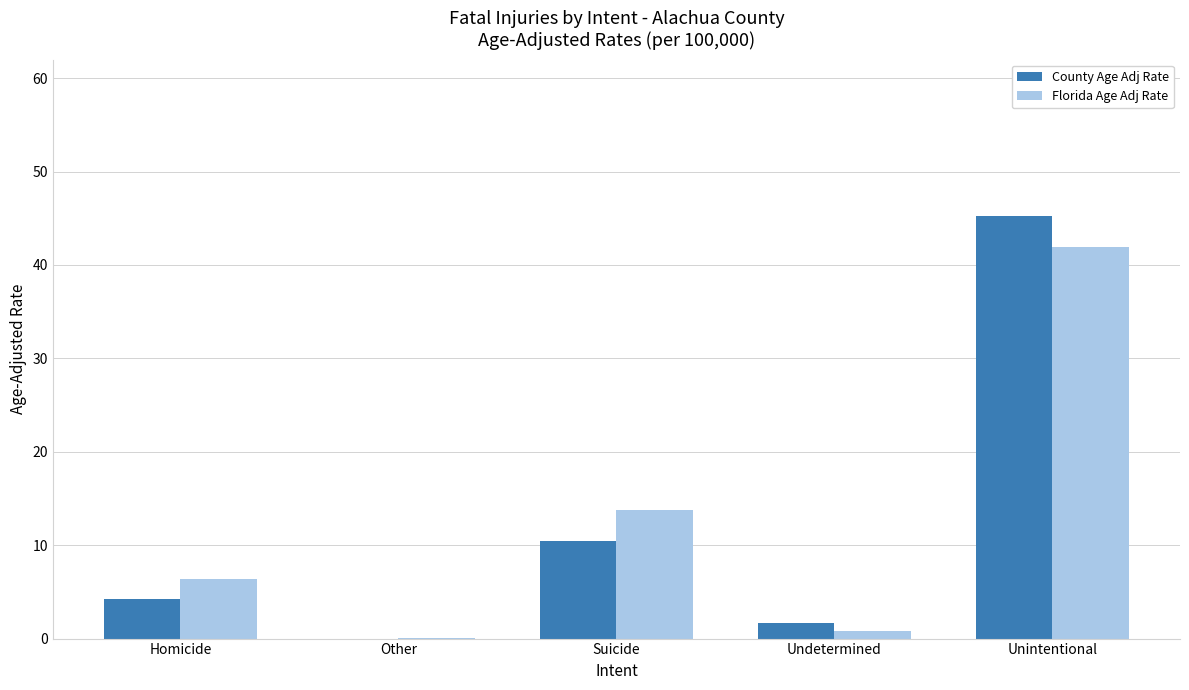

At which category is the sum across all series the highest?

Unintentional